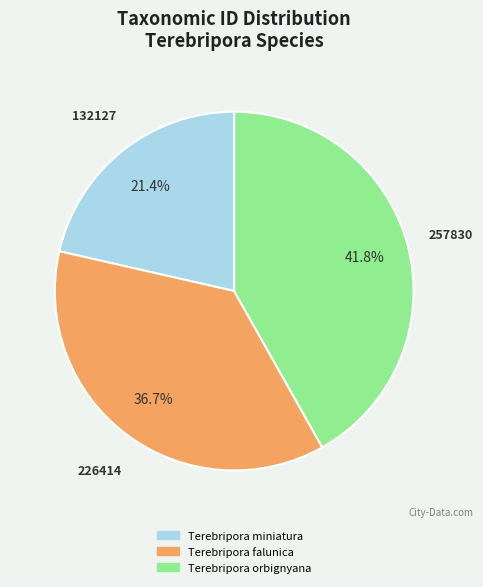

Does Terebripora orbignyana account for over 50% of the chart?

No